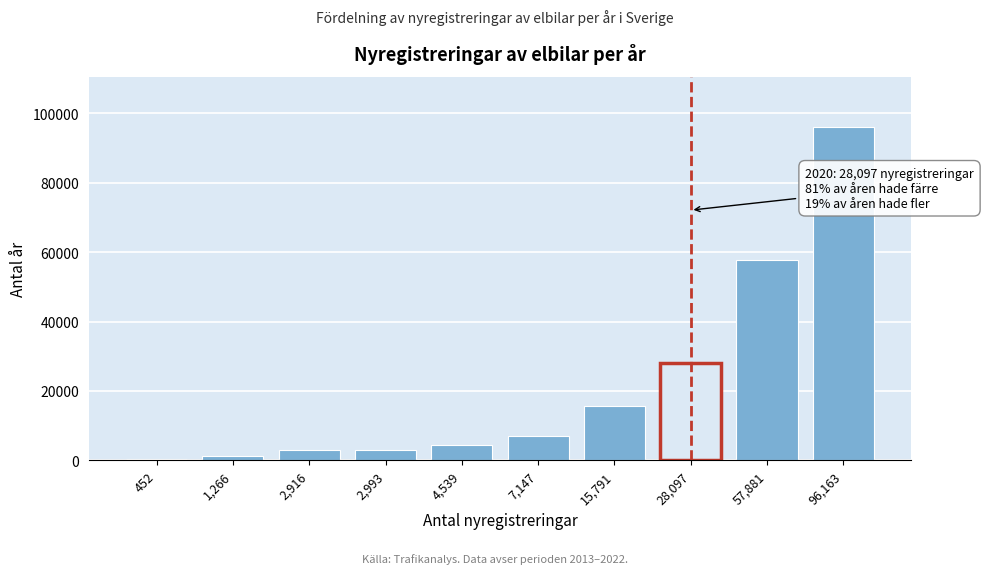

Where is the data nearest to the value 48307?

57,881